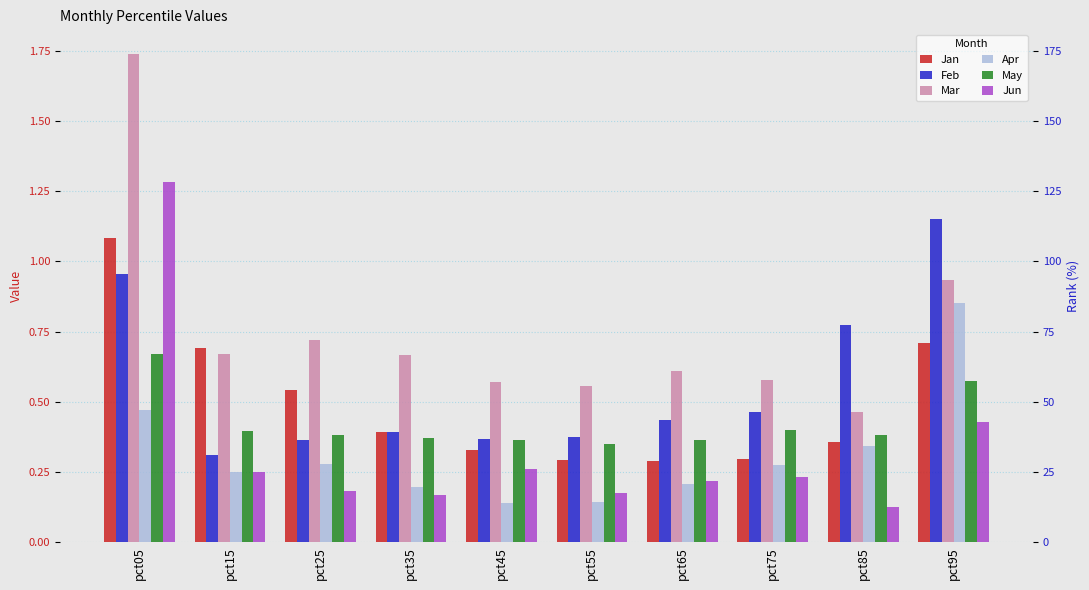

List the labels in order of Feb value, smallest first.

pct15, pct25, pct45, pct55, pct35, pct65, pct75, pct85, pct05, pct95